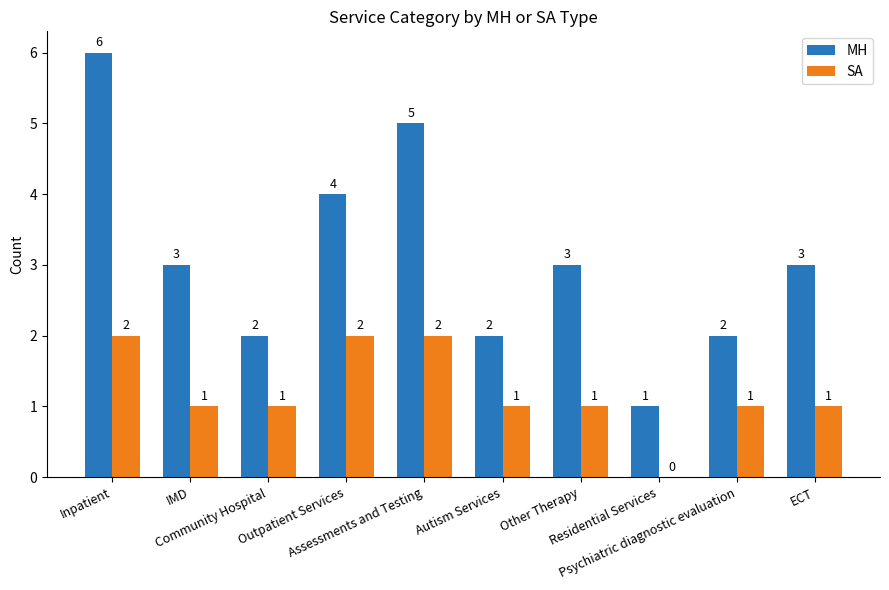

What is the greatest value displayed?

6